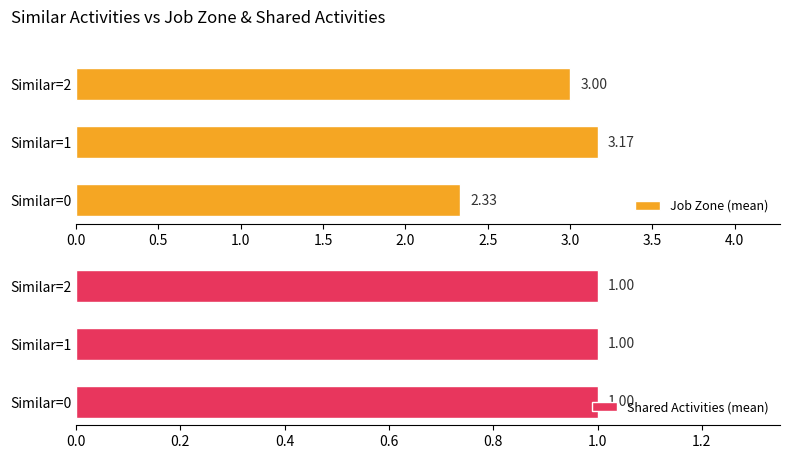

What is the sum of all Job Zone (mean) values?

8.5